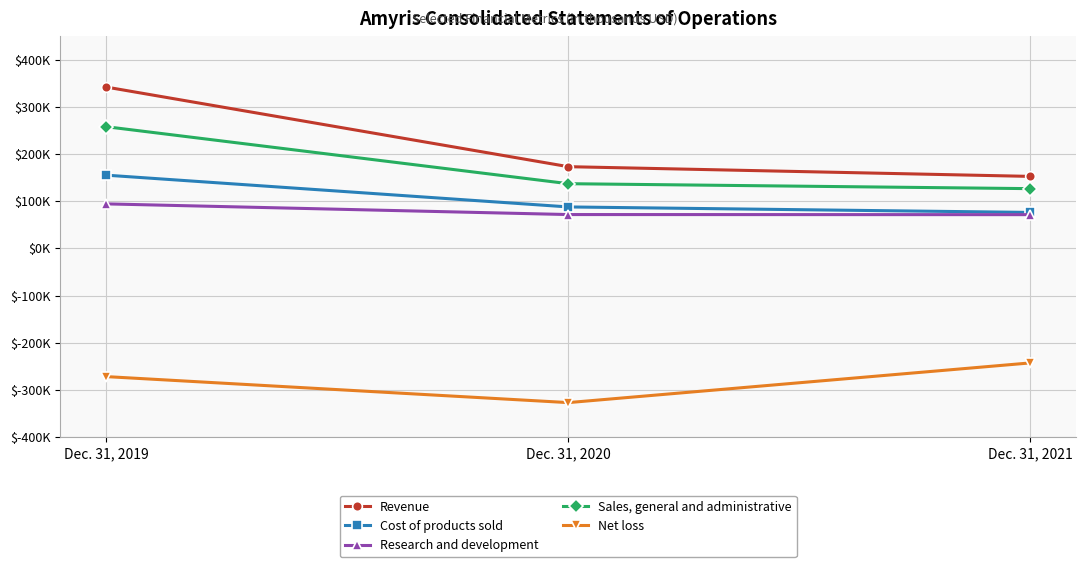

Does the chart have visible grid lines?

Yes